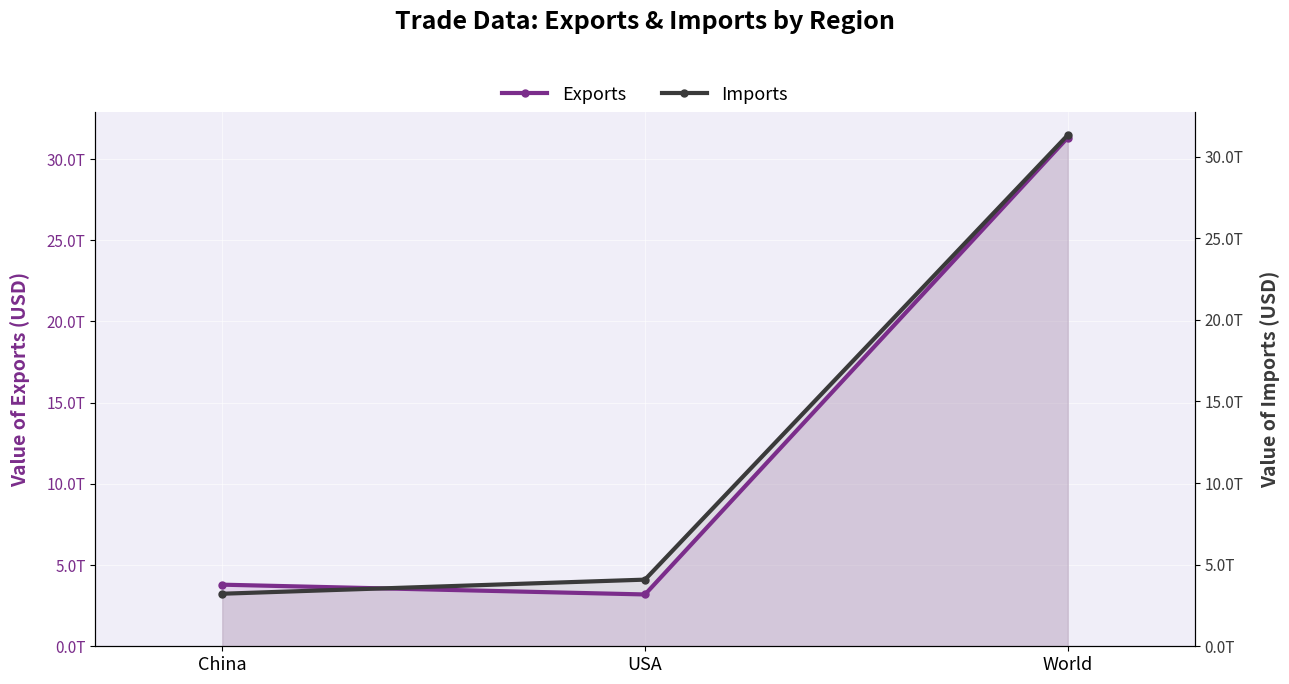

Which category has the highest value in the Imports series?

World